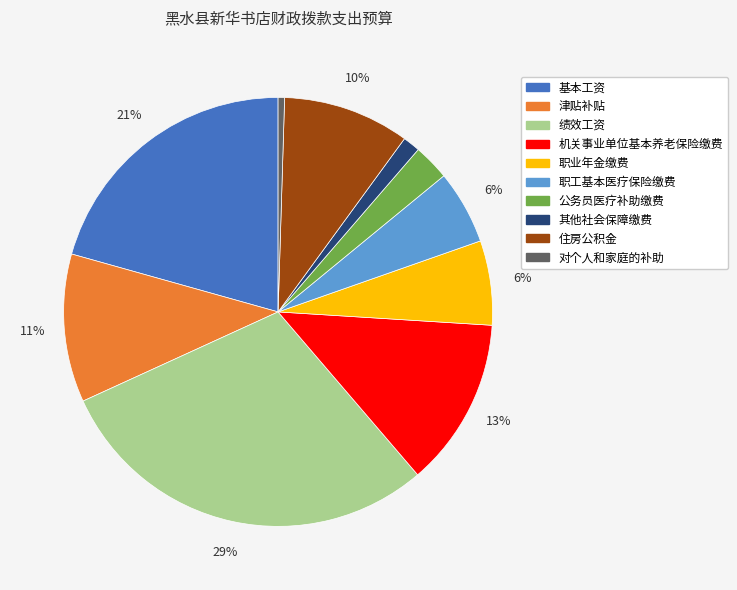

Do 基本工资 and 对个人和家庭的补助 together represent more than half of the pie?

No